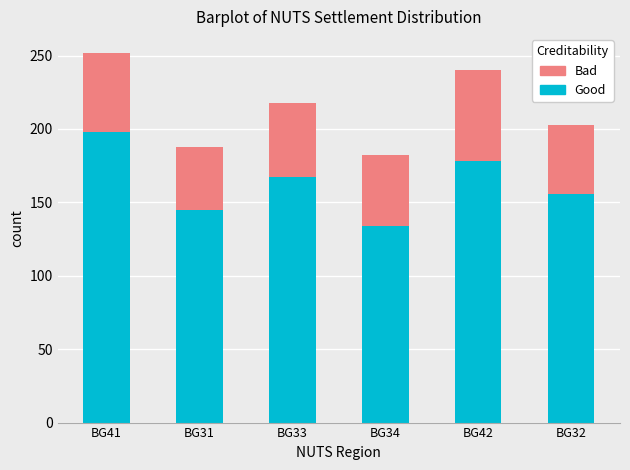

Count the number of data series in this chart.

2